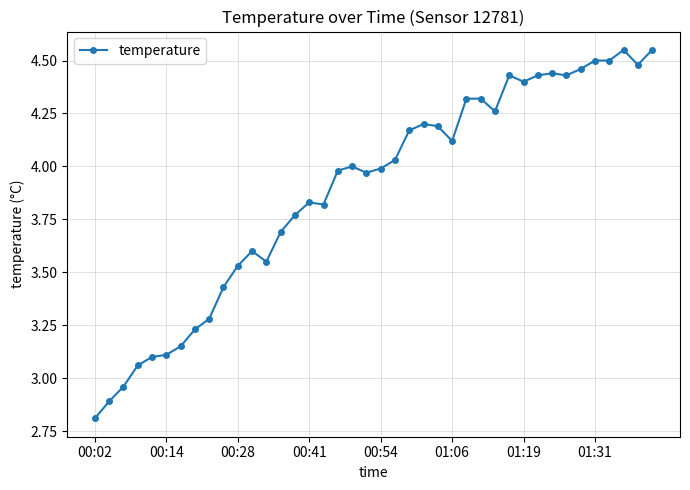

True or false: there are more than 0 points higher than both neighbors.

True